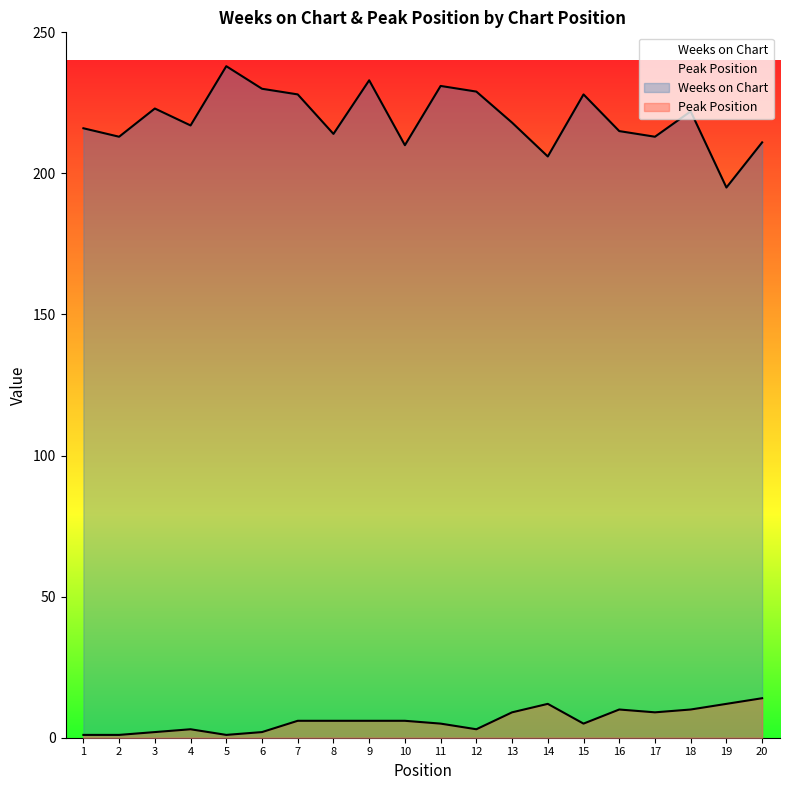

What is the total value across all series at 5?

239